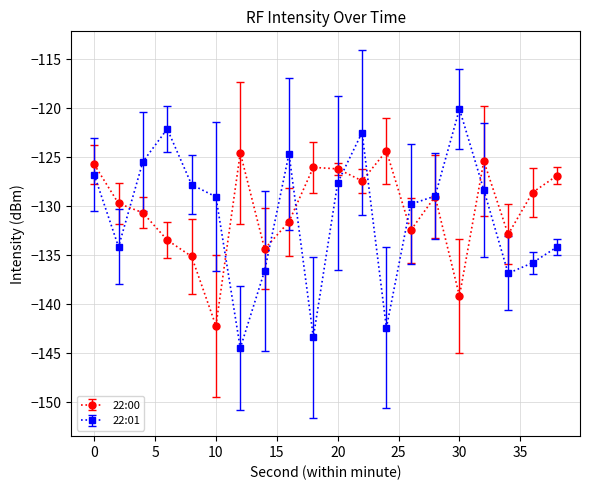

What is the minimum value shown in the chart?

-144.5